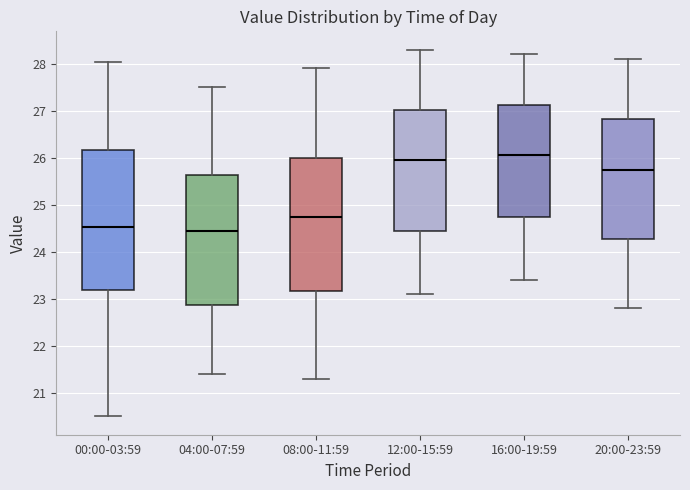

Reading left to right, transcribe this box plot: for each box, give where its median line is, the range the box spans, and where its two whiskers end, as read against the y-axis. The values are not printed on the chart, so give them approximately, as read against the axis.

00:00-03:59: median 24.5, box 23.2 to 26.2, whiskers 20.5 to 28.0
04:00-07:59: median 24.5, box 22.9 to 25.6, whiskers 21.4 to 27.5
08:00-11:59: median 24.8, box 23.2 to 26.0, whiskers 21.3 to 27.9
12:00-15:59: median 26.0, box 24.5 to 27.0, whiskers 23.1 to 28.3
16:00-19:59: median 26.1, box 24.8 to 27.1, whiskers 23.4 to 28.2
20:00-23:59: median 25.8, box 24.3 to 26.8, whiskers 22.8 to 28.1